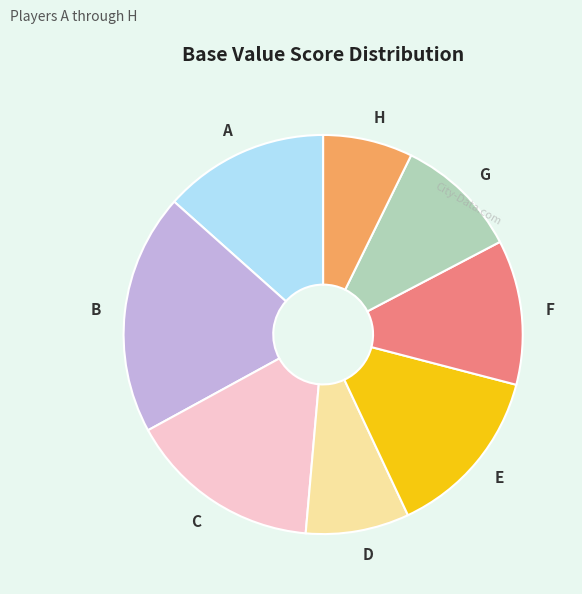

Is A the majority of the pie?

No